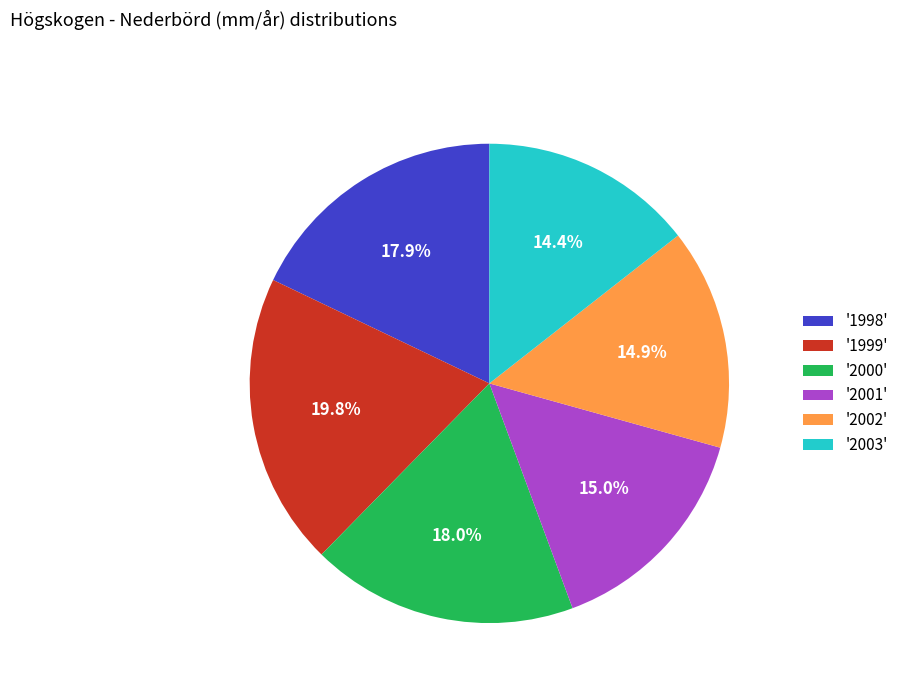

Which has a higher value, '2001' or '2003'?

'2001'